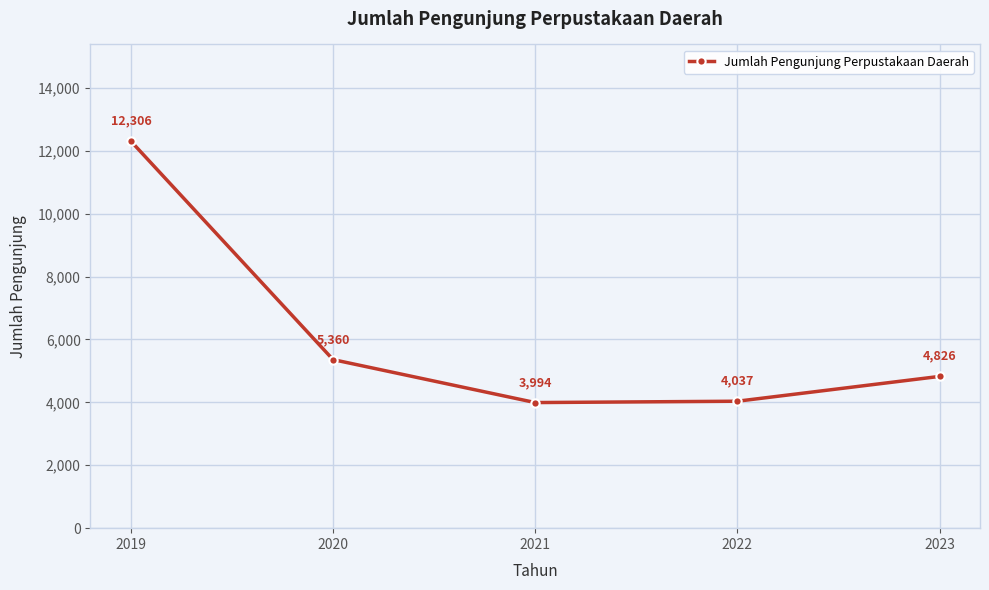

True or false: there are more than 0 points higher than both neighbors.

False